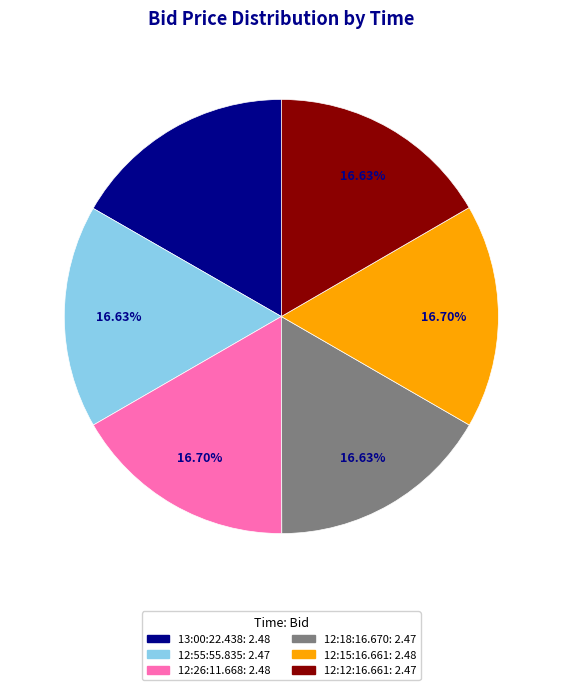

Is there a majority slice in this chart?

No